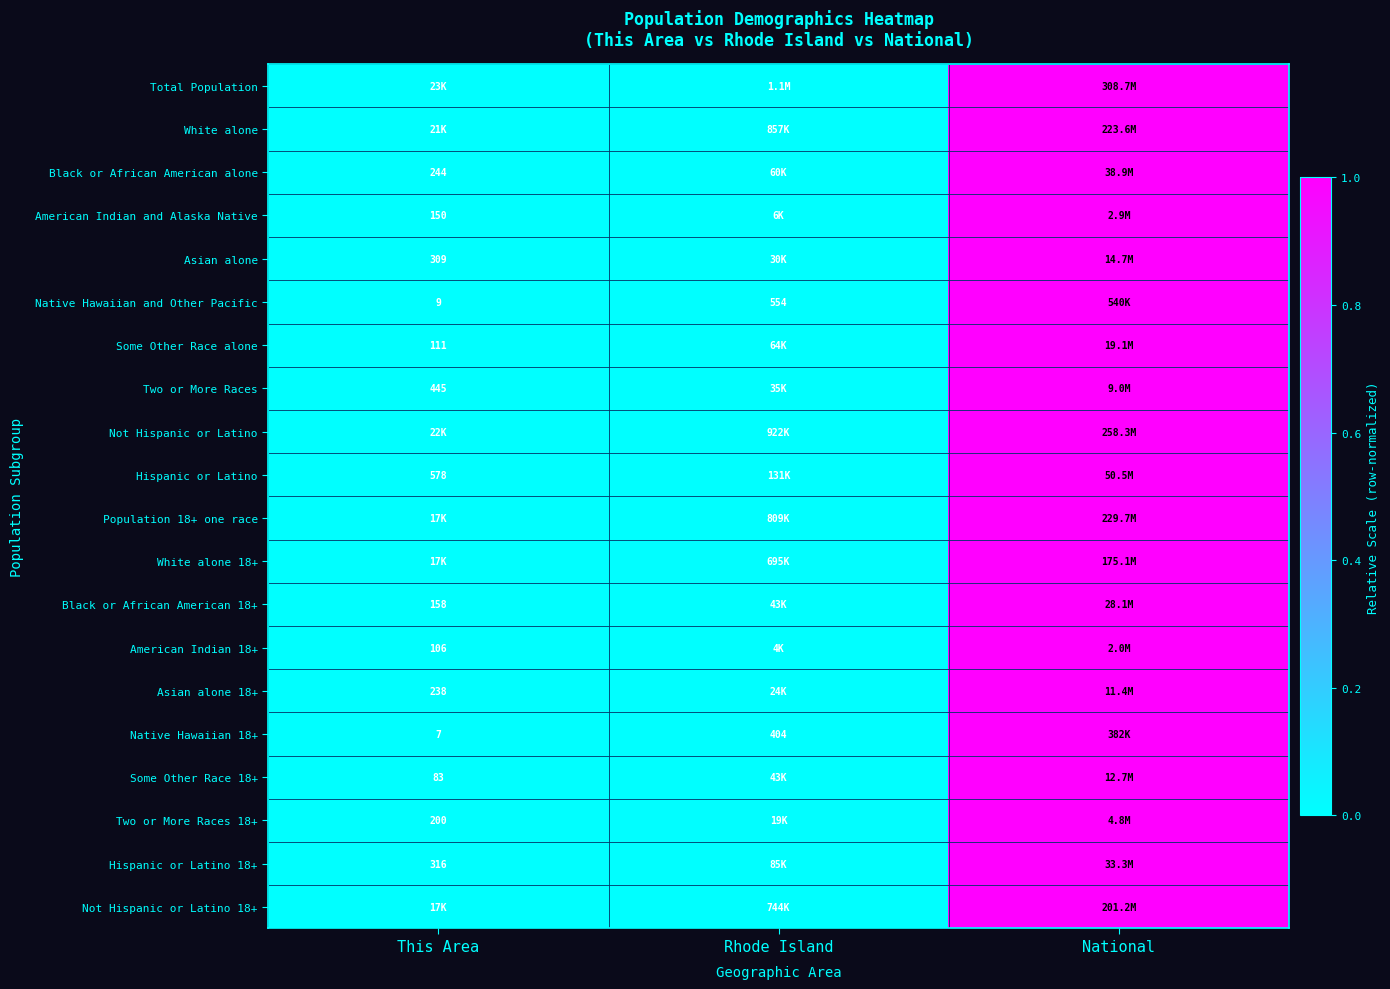

How many series are shown in this chart?

20